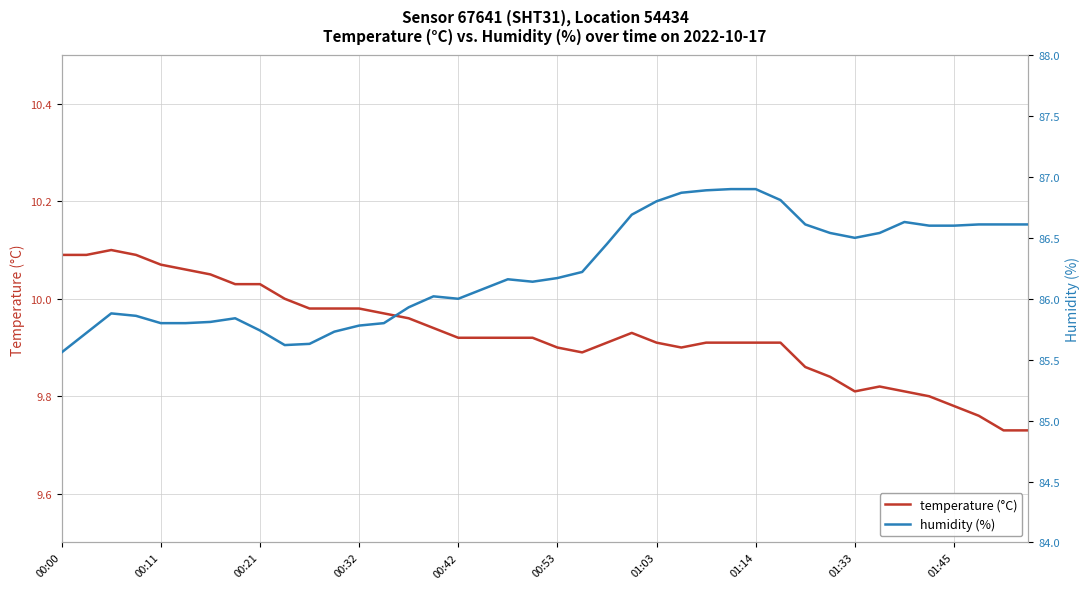

What is the difference between the maximum and minimum values in the humidity (%) series?

1.3